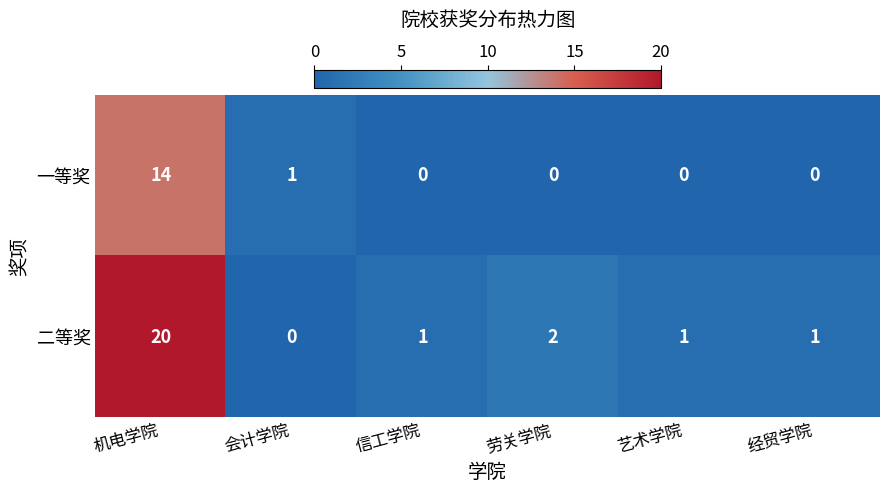

What is the sum of all 二等奖 values?

25